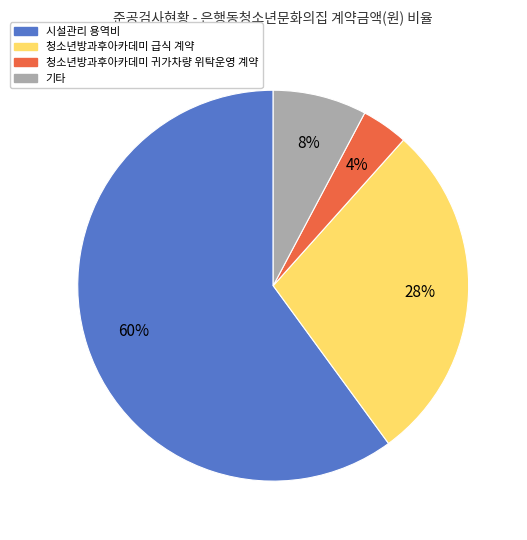

Is there any slice that represents more than half of the pie?

Yes